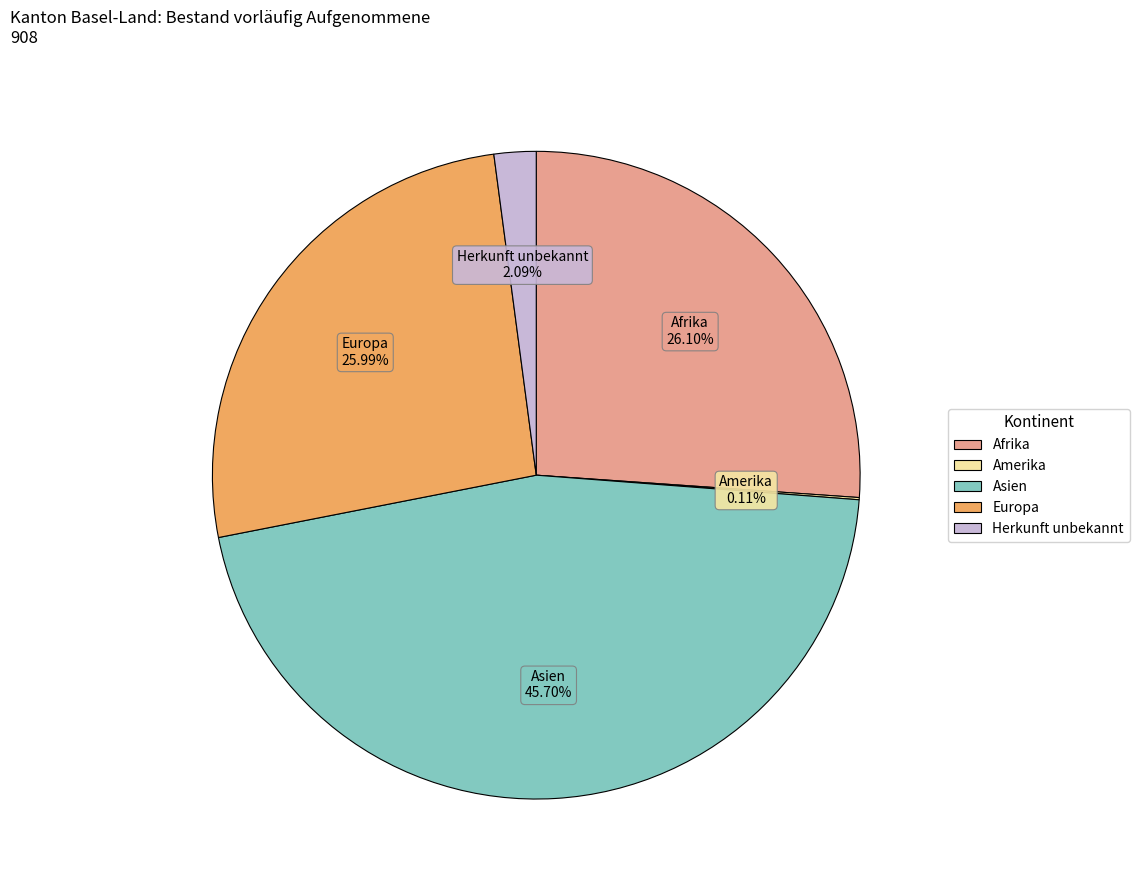

Which has a higher value, Europa or Asien?

Asien